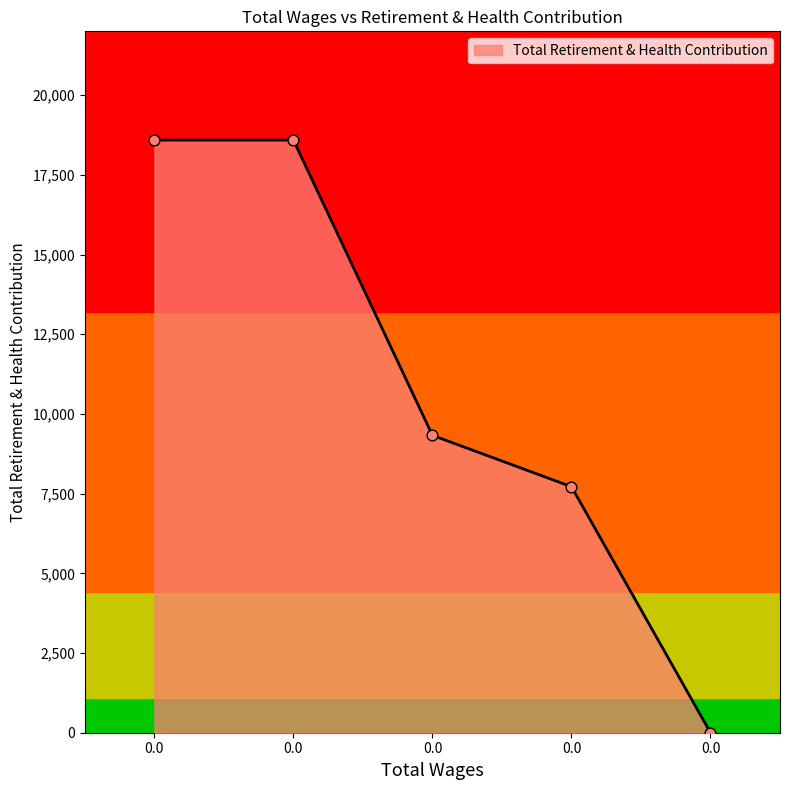

Approximately how many times larger is the value at 0.0 compared to 0.0?

2.4